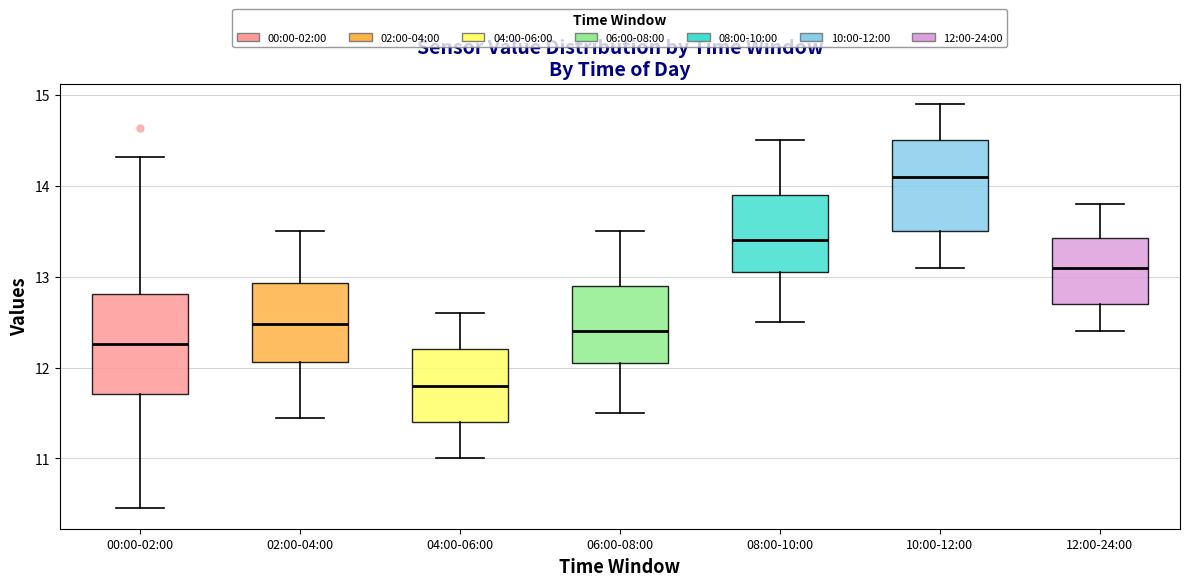

Where does the upper whisker of the box for 00:00-02:00 end on the y-axis? The values are not printed on the chart, so give them approximately, as read against the axis.

14.3